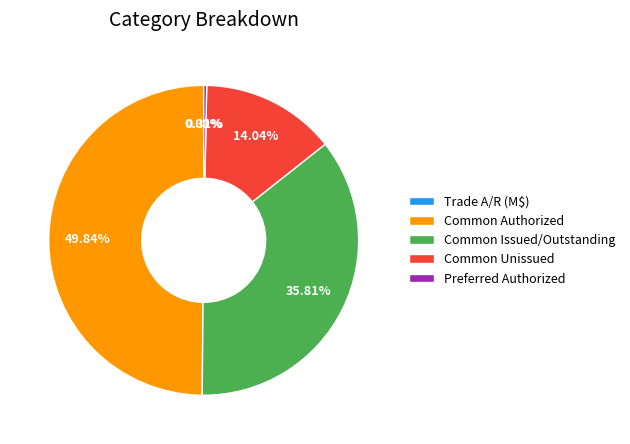

Count the number of slices in the pie.

5